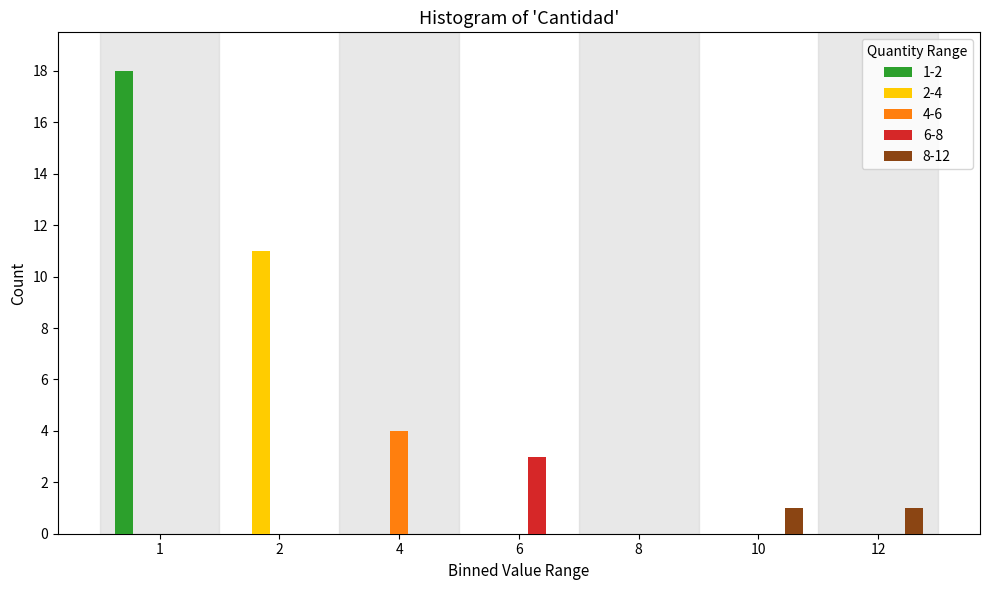

What is the sum of all 6-8 values?

3